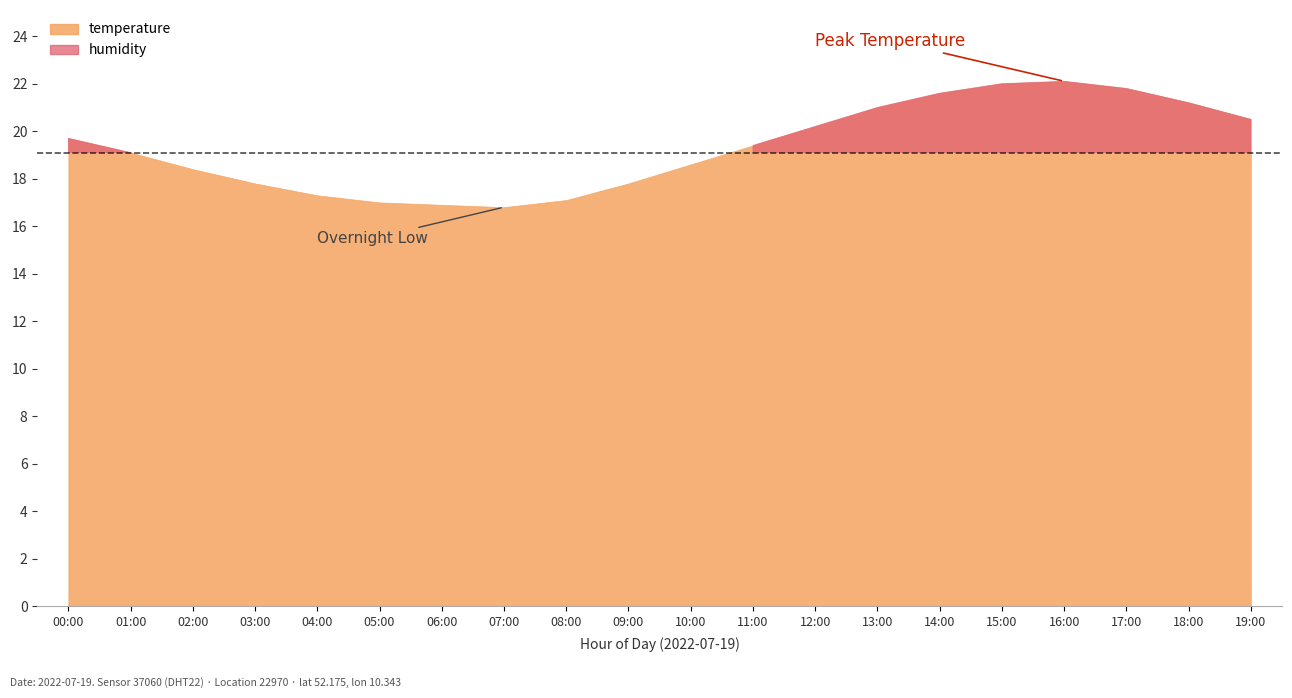

Reading right to left, transcribe all the data shown in this chart.

temperature: 20.5	21.2	21.8	22.1	22.0	21.6	21.0	20.2	19.4	18.6	17.8	17.1	16.8	16.9	17.0	17.3	17.8	18.4	19.1	19.7
humidity: 99.0	98.5	98.0	97.8	98.0	98.4	98.8	99.2	99.6	99.8	99.9	99.9	99.9	99.9	99.9	99.9	99.9	99.9	99.9	99.9